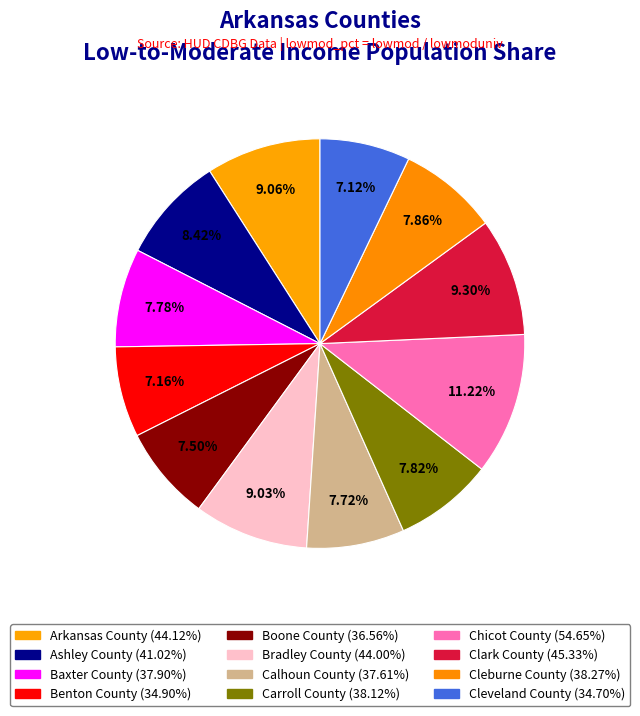

How many segments does this pie chart have?

12